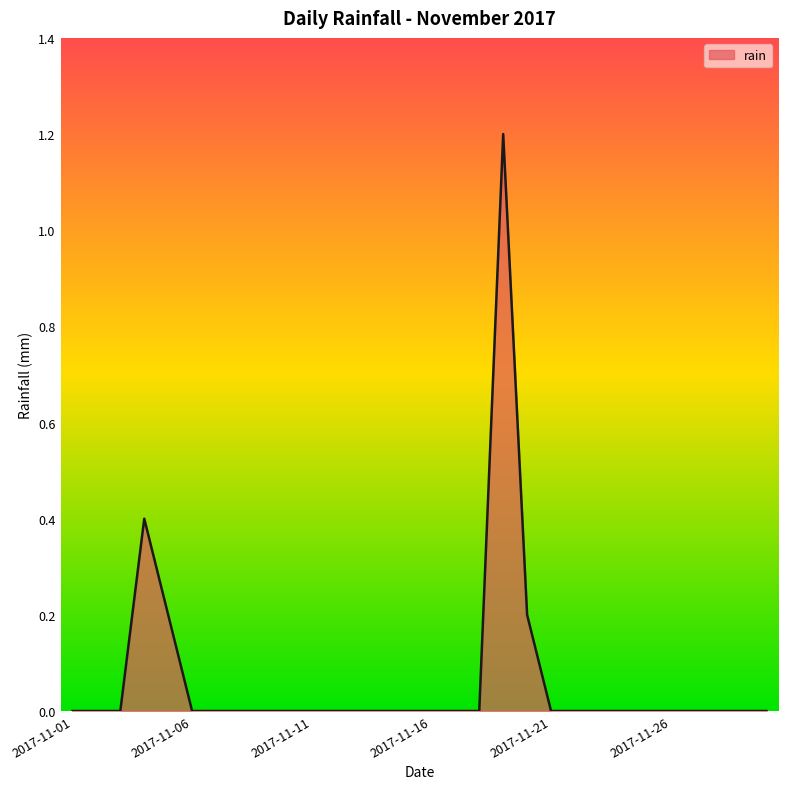

True or false: the data has more than 0 interior local peaks.

True